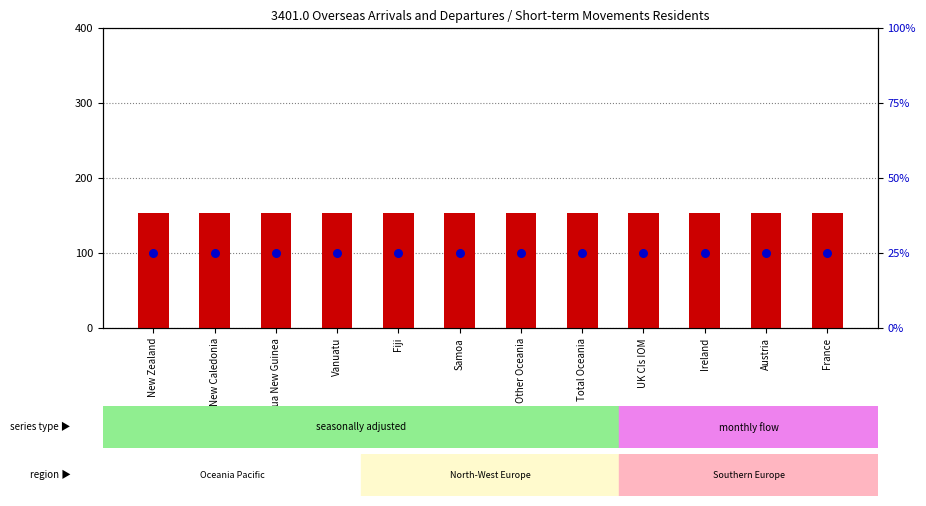

Which series contains the lowest Y value?

percentile rank within the sample